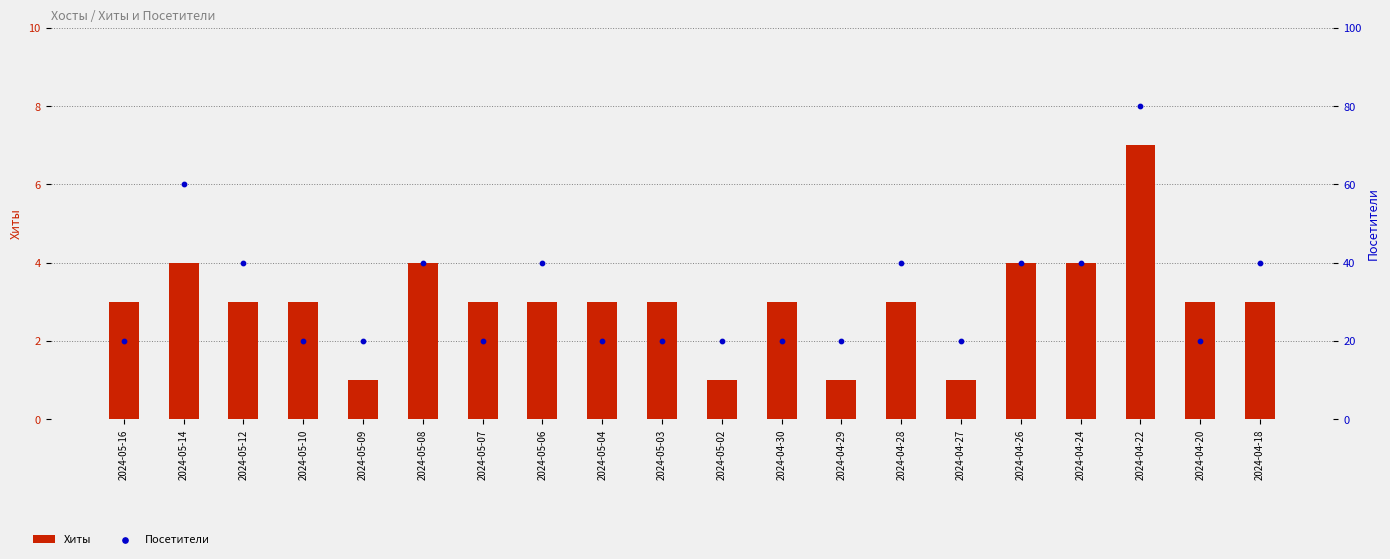

Which series has the largest total across all categories?

Посетители